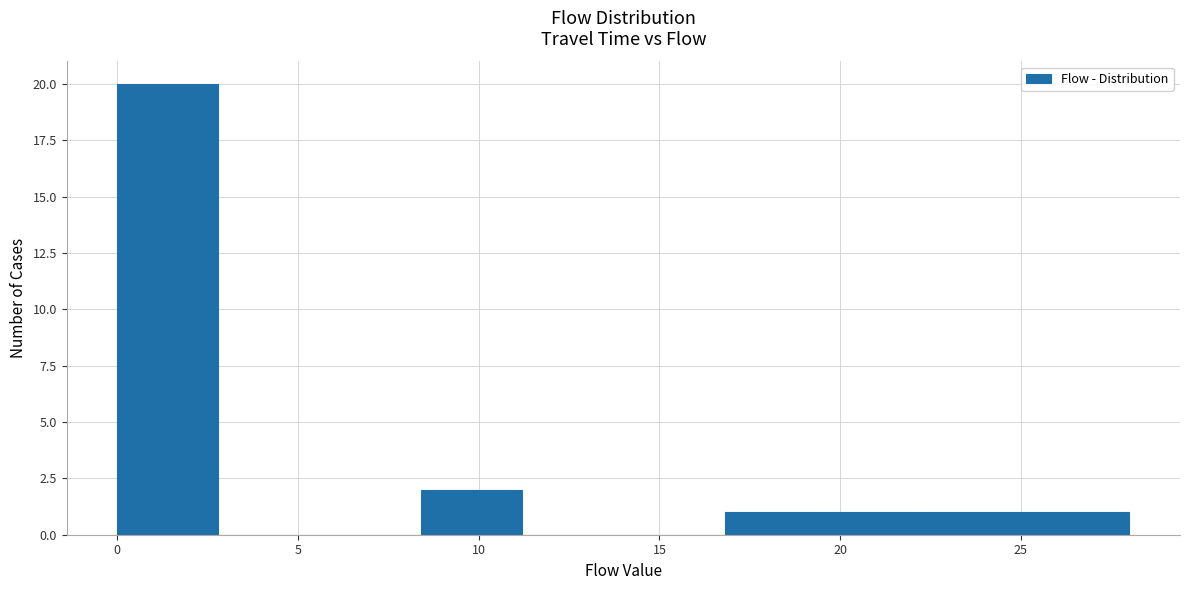

Reading left to right, list every bar in this chart as the range it spans on the x-axis followed by its height. Neither the bar edges nor the heights are printed on the chart, so give them approximately, as read against the axes.

0.0 to 2.8: 20
2.8 to 5.6: 0
5.6 to 8.4: 0
8.4 to 11.2: 2
11.2 to 14.0: 0
14.0 to 16.8: 0
16.8 to 19.6: 1
19.6 to 22.4: 1
22.4 to 25.2: 1
25.2 to 28.0: 1